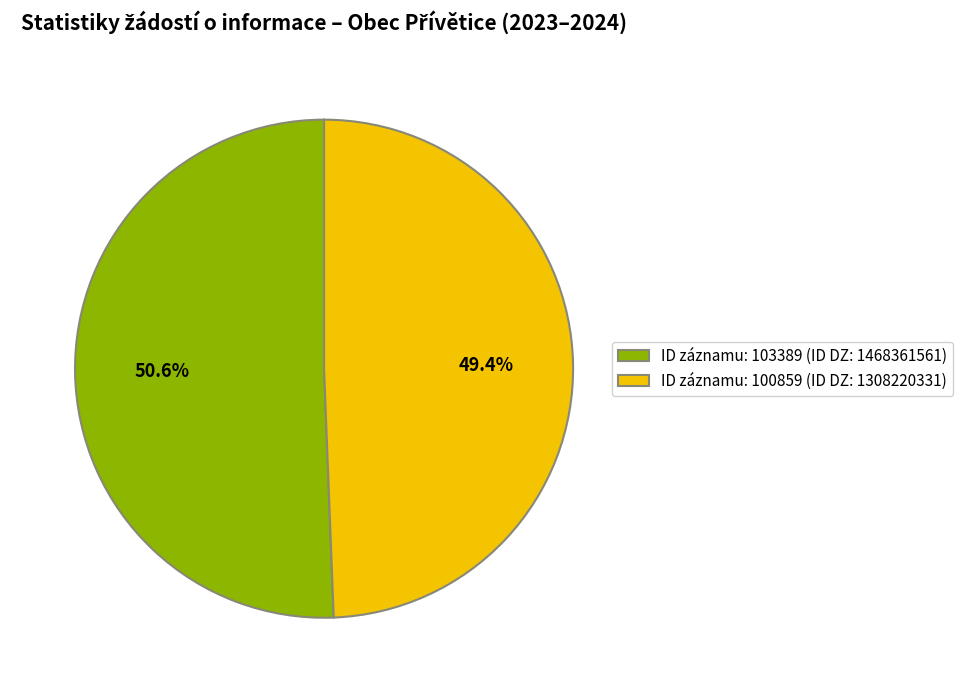

Rank the categories by value from lowest to highest.

ID záznamu: 100859 (ID DZ: 1308220331), ID záznamu: 103389 (ID DZ: 1468361561)